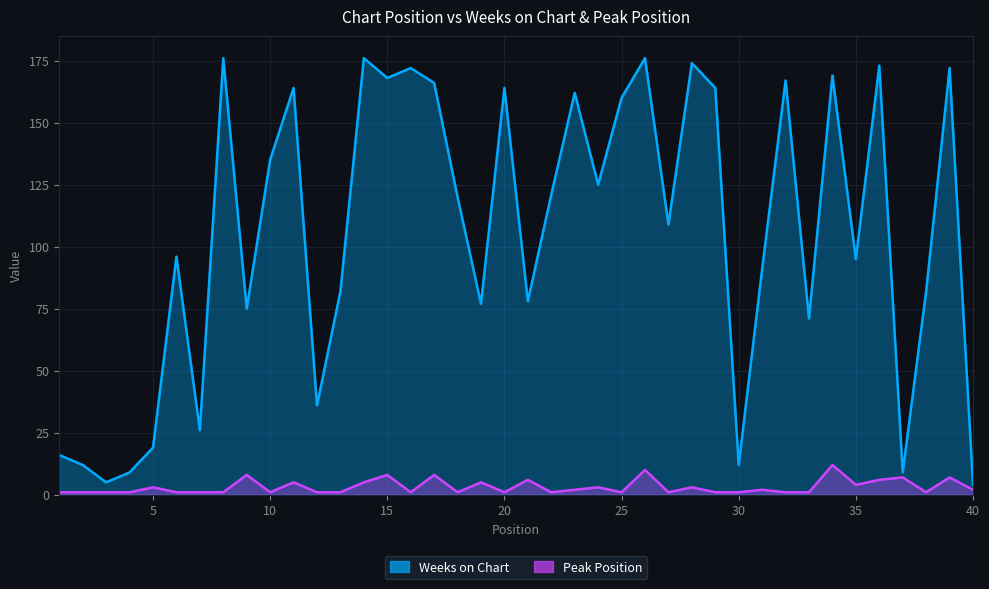

What is the sum of all Weeks on Chart values?

4208